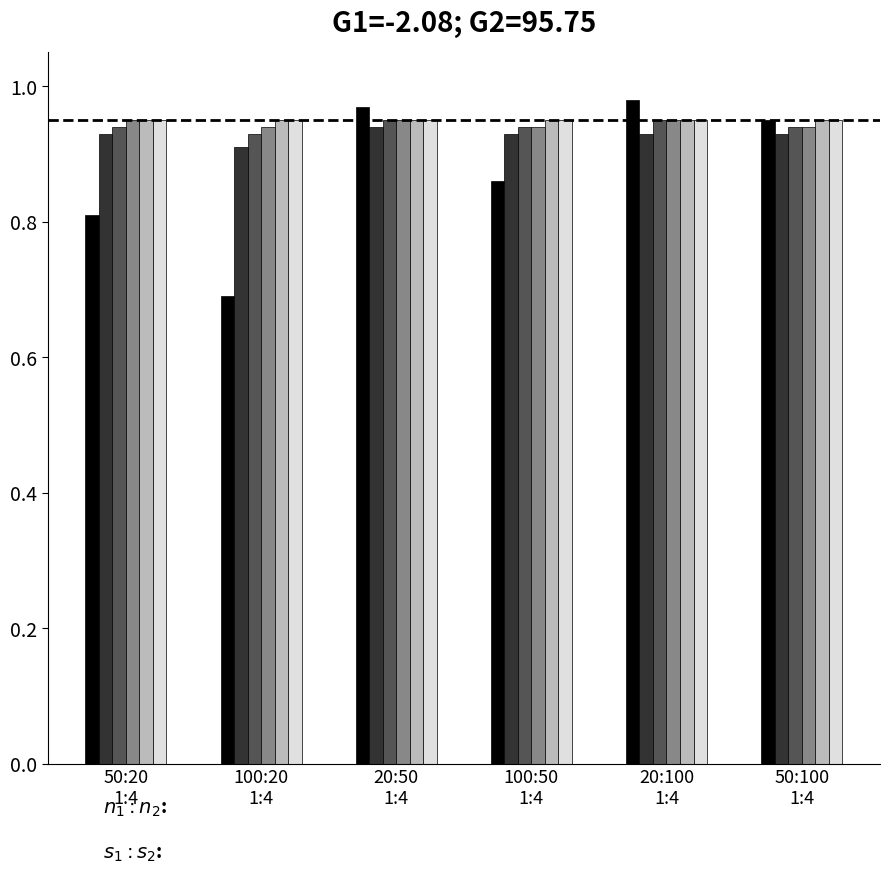

What is the smallest value displayed?

0.7